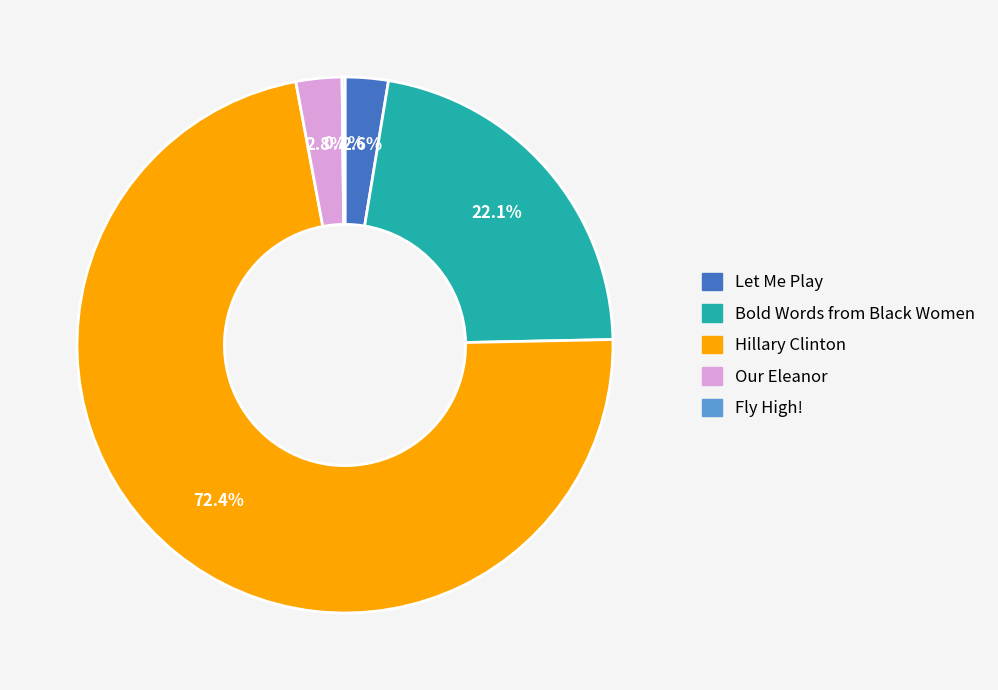

Approximately how many times larger is the value at Our Eleanor compared to Let Me Play?

1.1